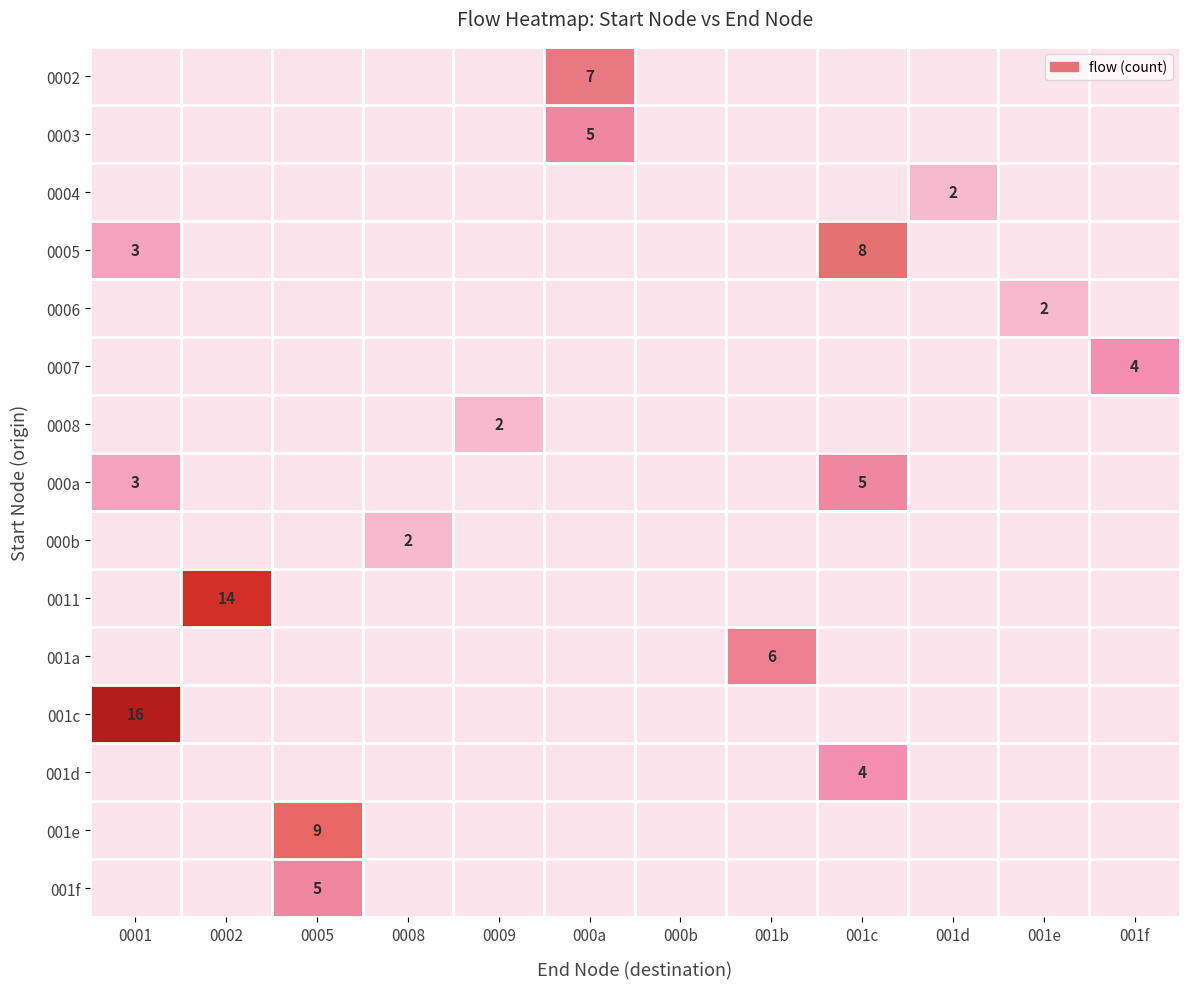

Which series has the largest range (max minus min)?

001c